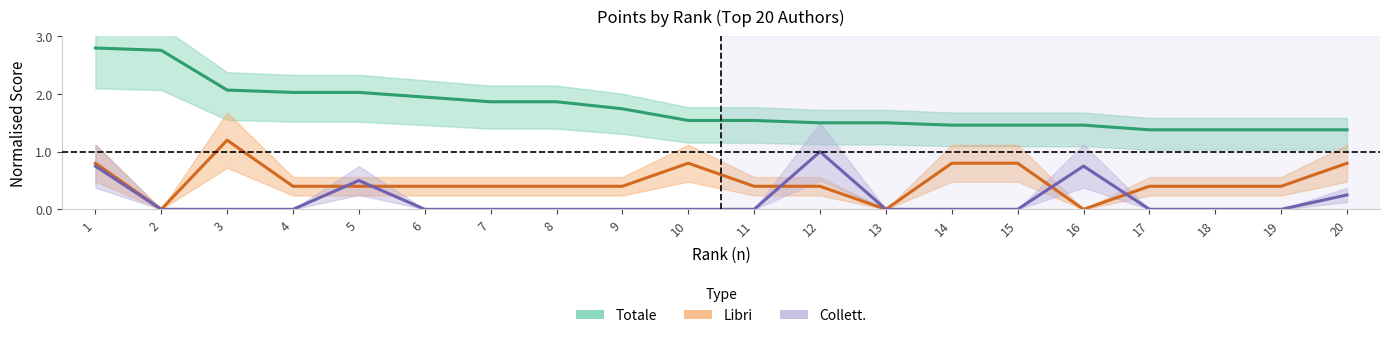

True or false: Collett. and Totale cross at least once.

False